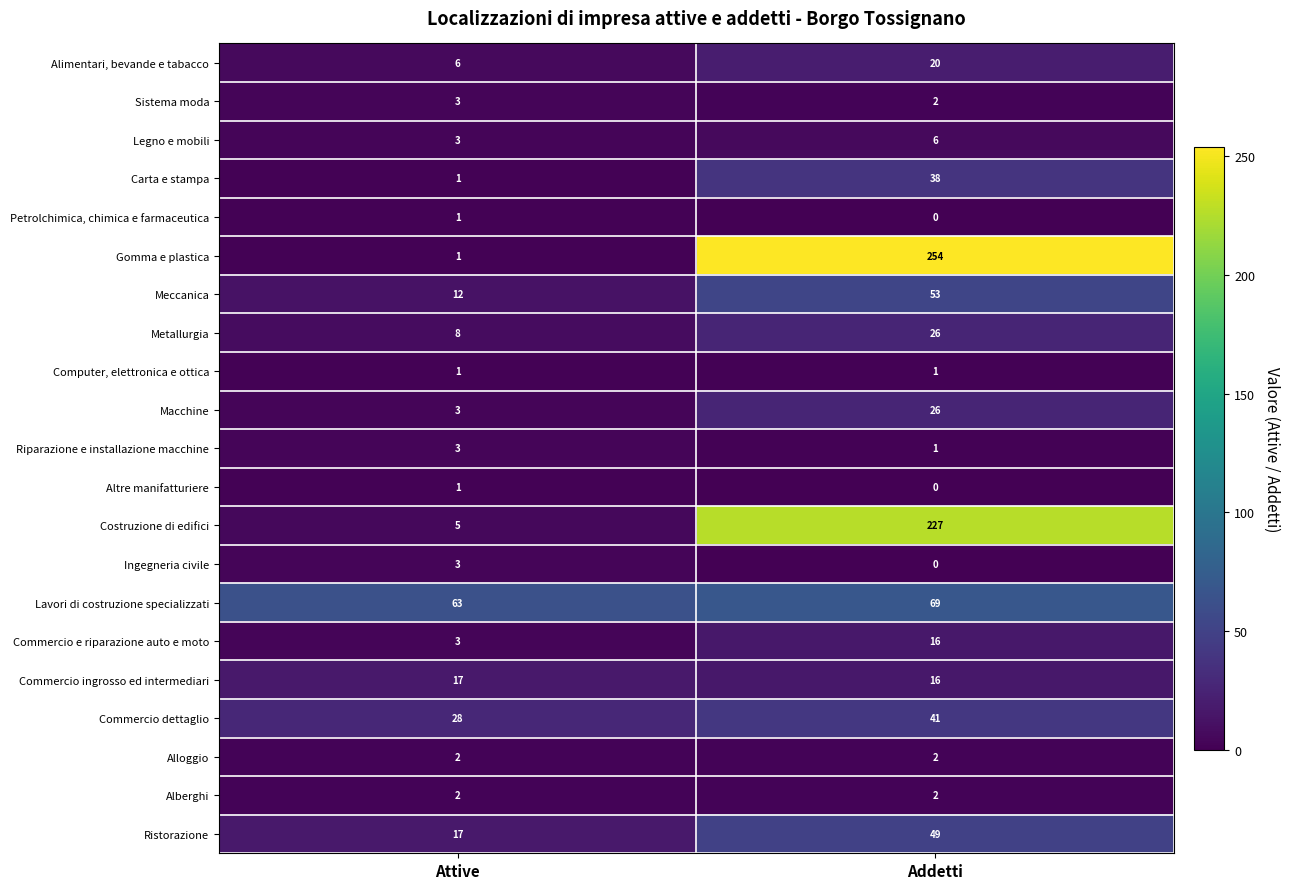

Between Attive and Addetti, which series saw the biggest shift?

Gomma e plastica